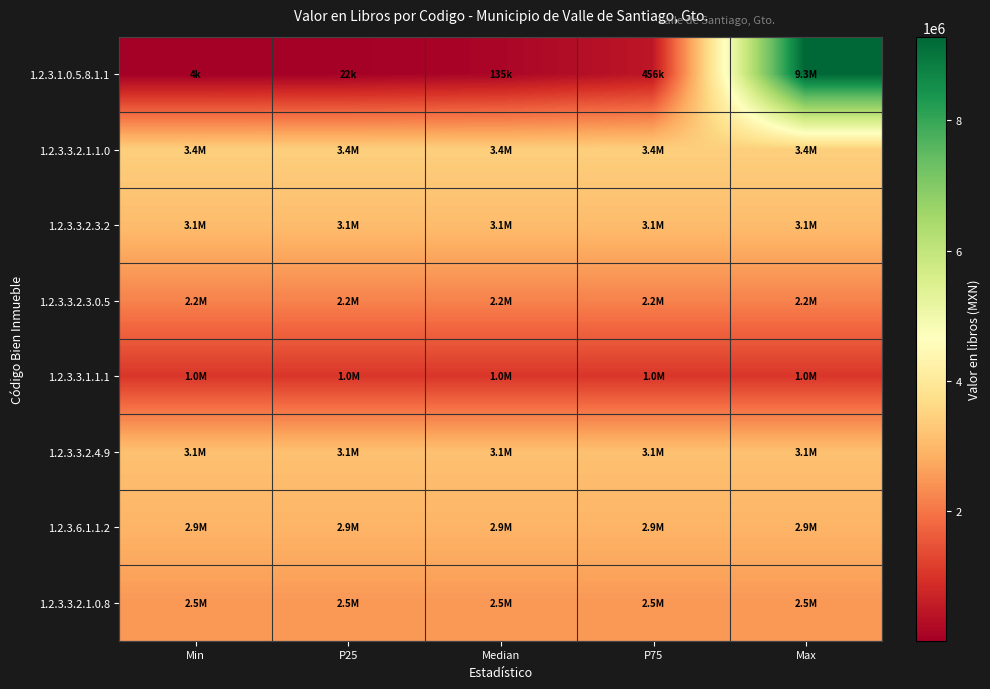

Which label corresponds to the largest value in the chart?

Max